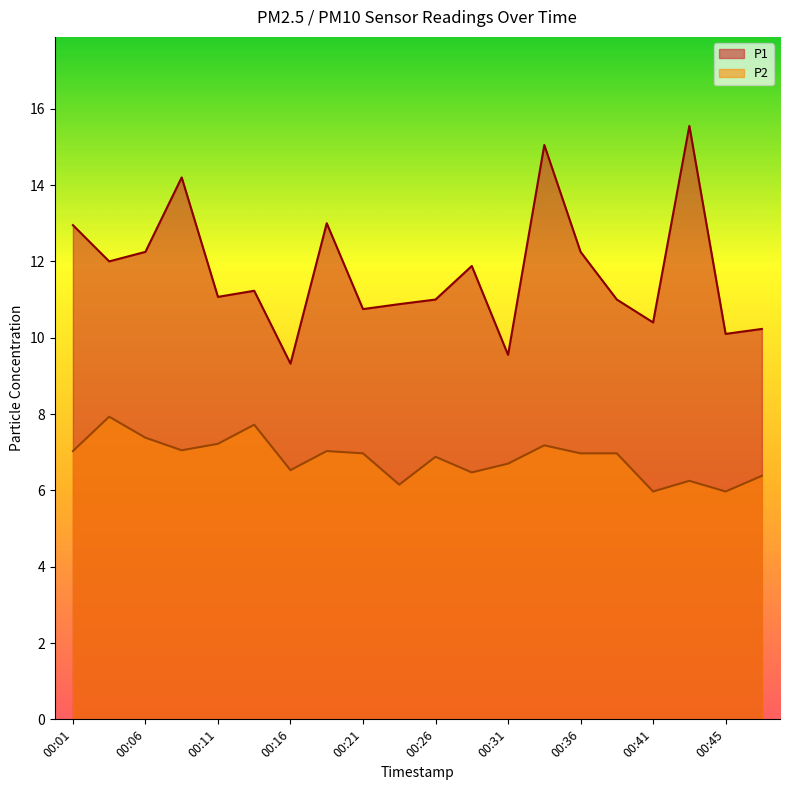

What is the value of the P2 point at the 20th from the left?

6.4